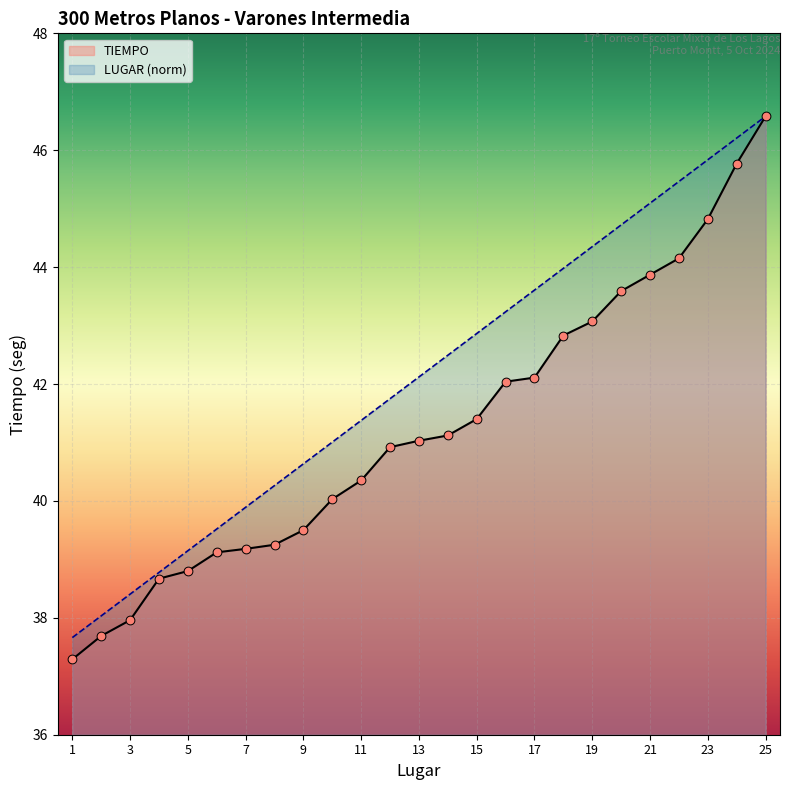

At which category is the sum across all series the highest?

25